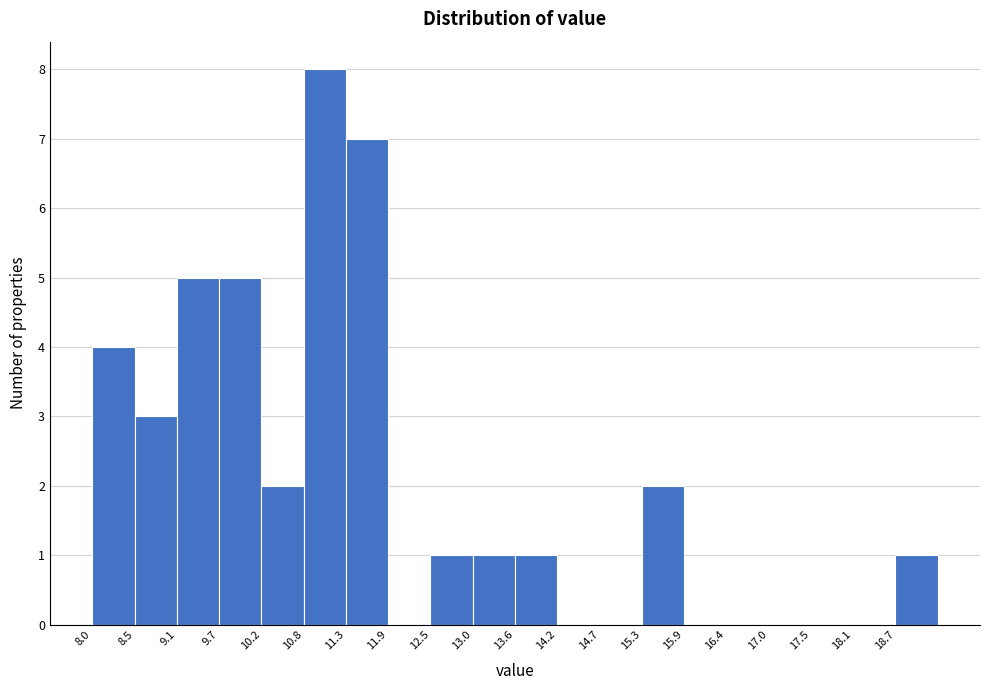

Reading left to right, transcribe this chart: for each bar, give the range it covers on the x-axis and its height. Neither the bar edges nor the heights are printed on the chart, so give them approximately, as read against the axes.

8.0 to 8.5: 4
8.5 to 9.1: 3
9.1 to 9.7: 5
9.7 to 10.2: 5
10.2 to 10.8: 2
10.8 to 11.3: 8
11.3 to 11.9: 7
11.9 to 12.5: 0
12.5 to 13.0: 1
13.0 to 13.6: 1
13.6 to 14.2: 1
14.2 to 14.7: 0
14.7 to 15.3: 0
15.3 to 15.9: 2
15.9 to 16.4: 0
16.4 to 17.0: 0
17.0 to 17.5: 0
17.5 to 18.1: 0
18.1 to 18.7: 0
18.7 to 19.2: 1